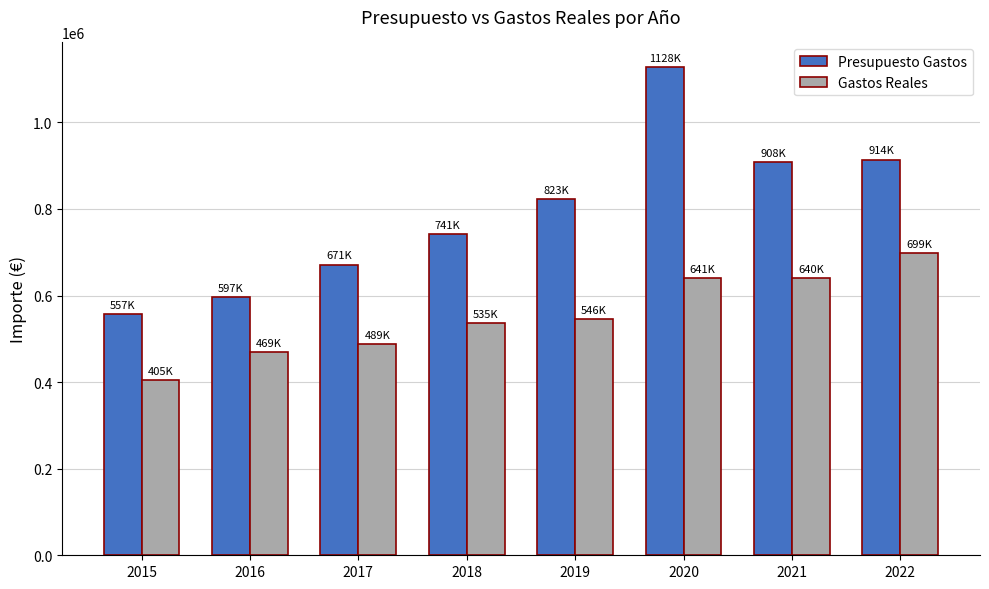

What are all the series names shown in the legend?

Presupuesto Gastos, Gastos Reales